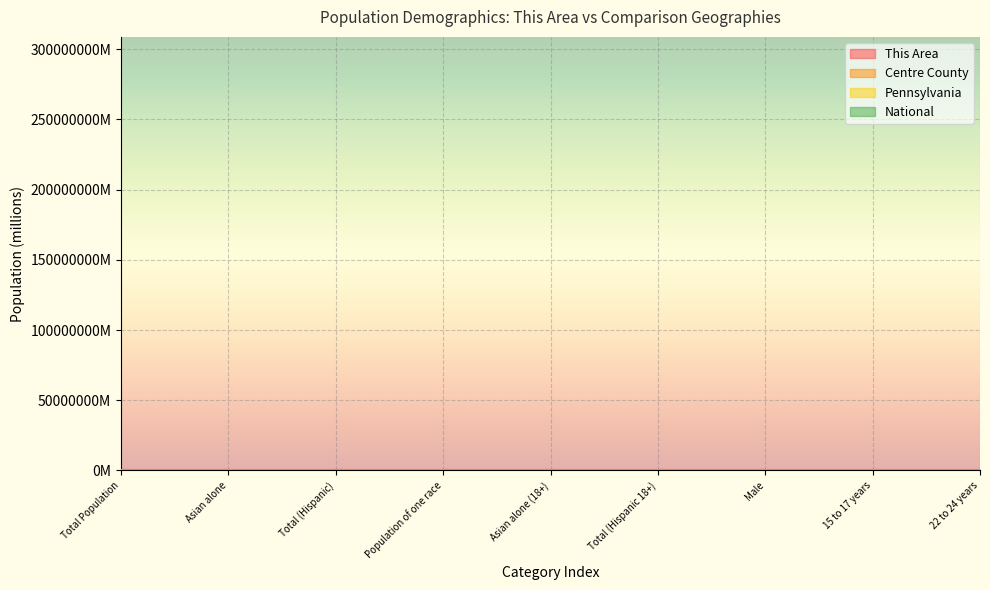

Where is the first local maximum for Centre County?

Asian alone